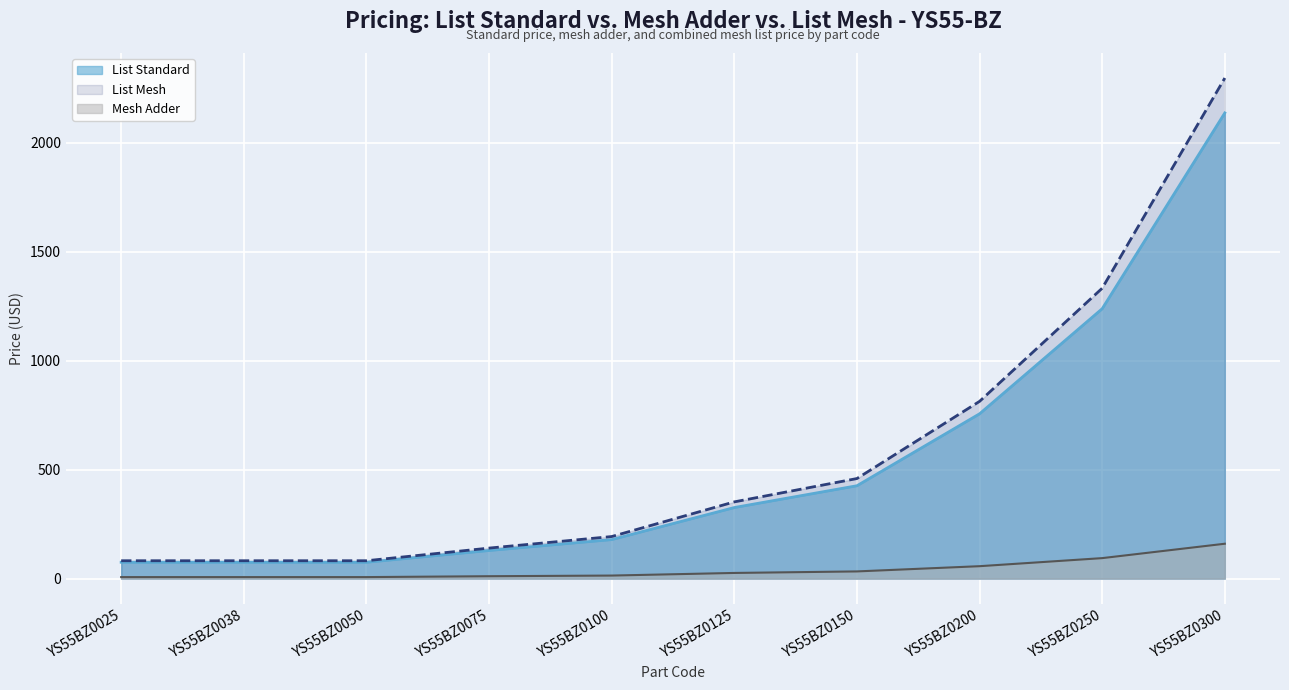

What is the spread (max minus min) of values at YS55BZ0050?

75